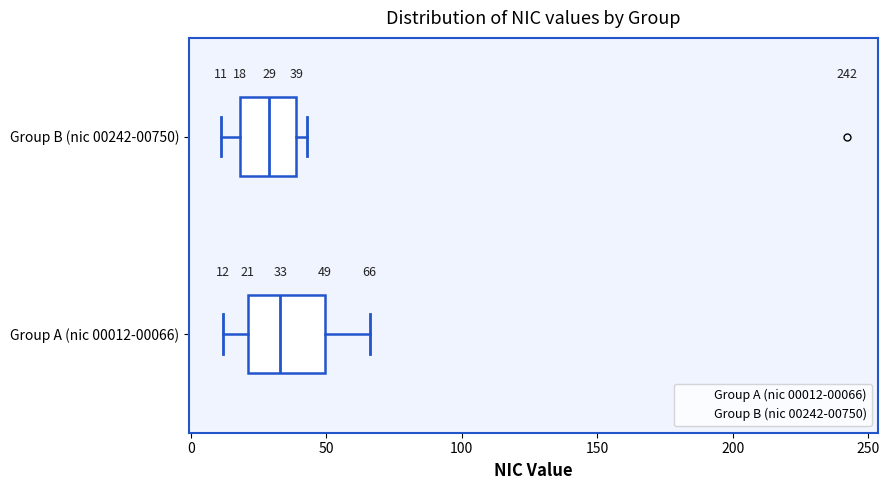

Which box is the widest, from its left edge to its right edge?

Group A (nic 00012-00066)